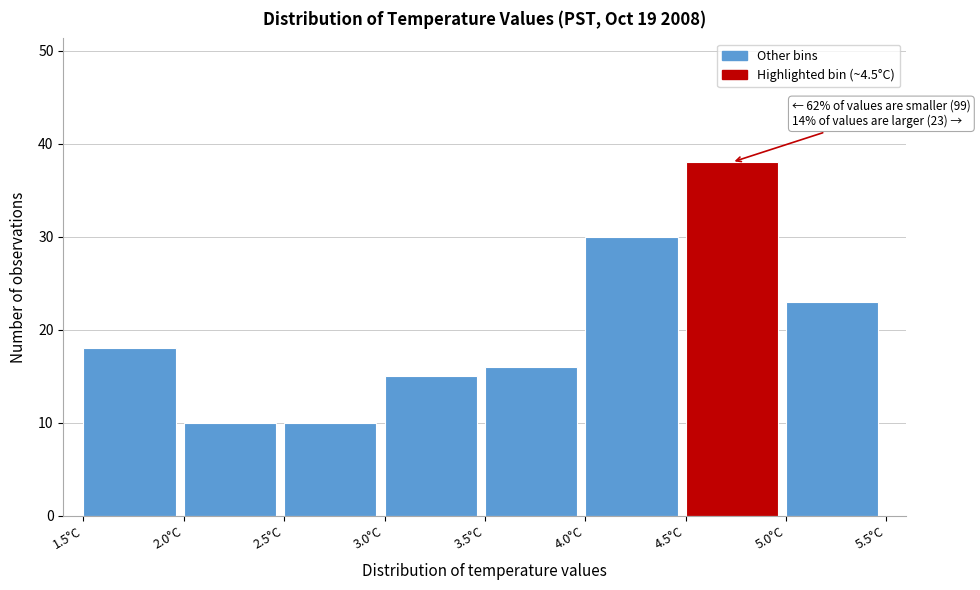

Which range on the x-axis has the tallest bar?

4.5 to 5.0